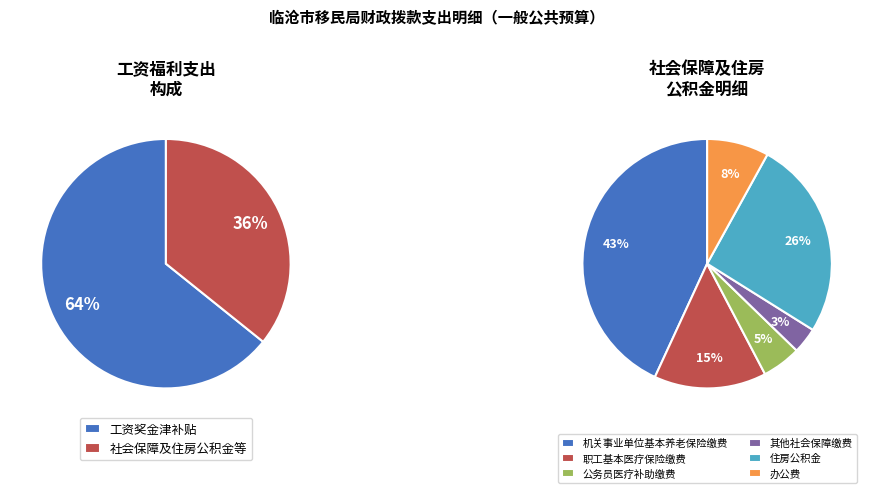

Is 其他社会保障缴费 the majority of the pie?

No